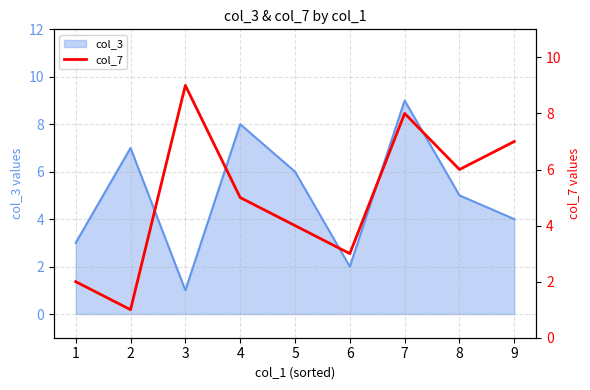

The col_3 series shows 1 at 1. True or false?

False